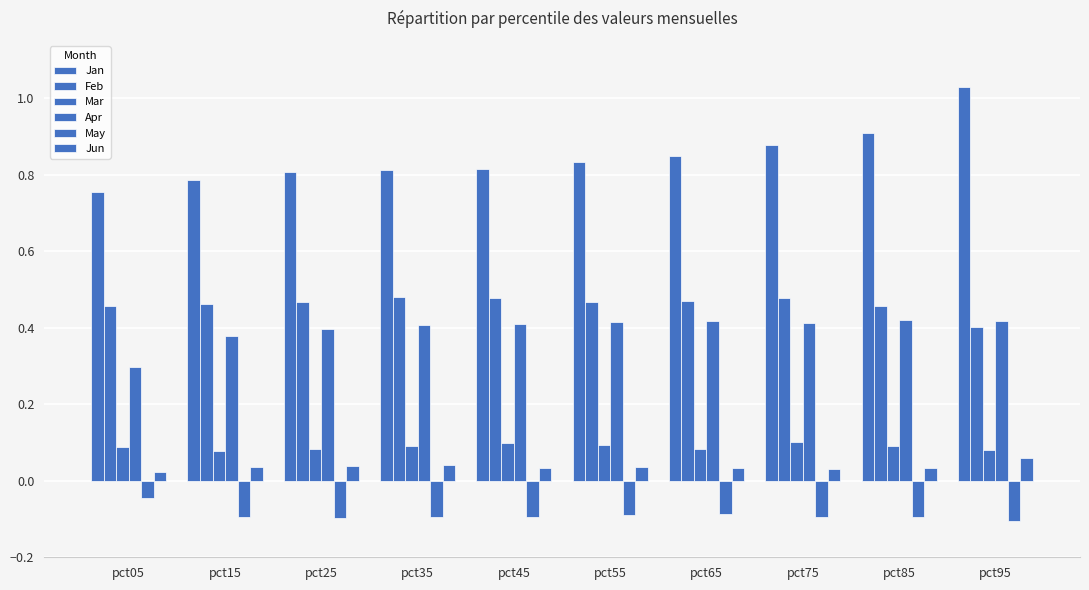

Which series has the largest range (max minus min)?

Jan